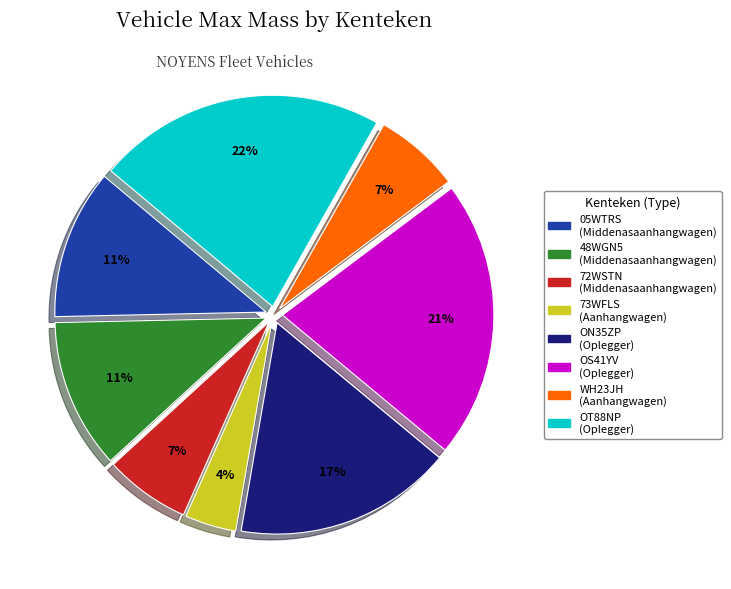

Which category has the smallest portion of the pie?

73WFLS